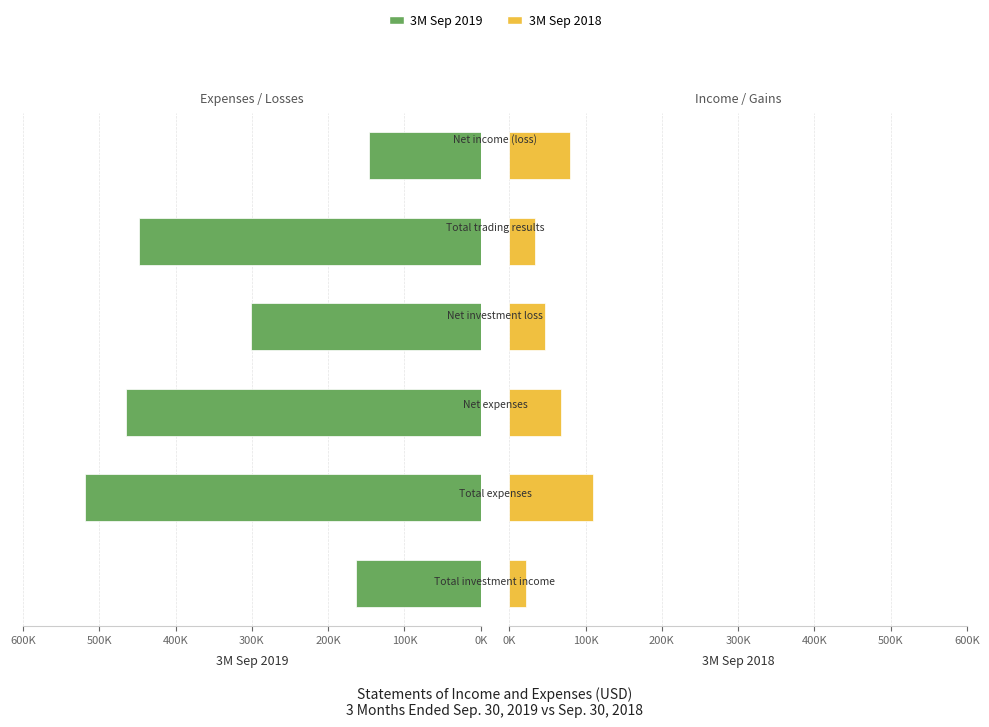

Reading left to right, what are all the values shown in this chart?

3M Sep 2019: -163605	-518621	-464697	-301092	-447669	-146577
3M Sep 2018: 21495	110201	68114	46619	33525	80144